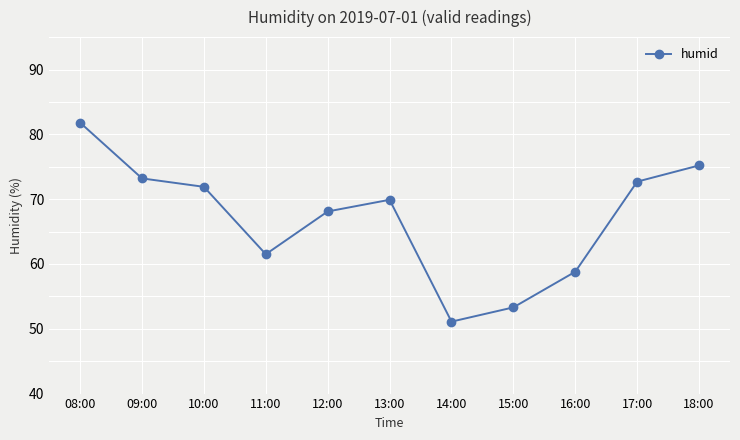

At which label is the value closest to 66?

12:00